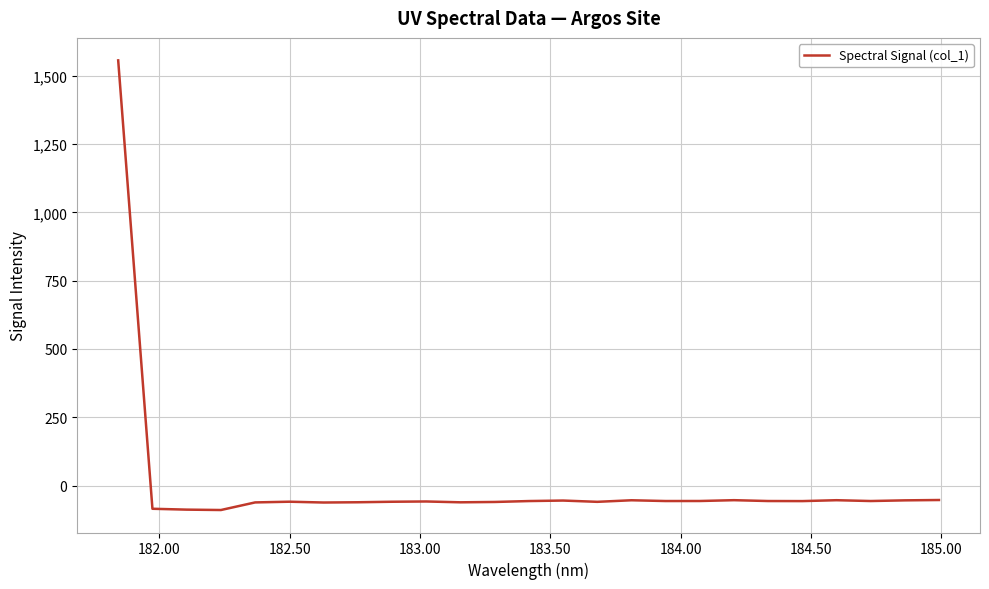

What is the maximum value shown in the chart?

1556.3